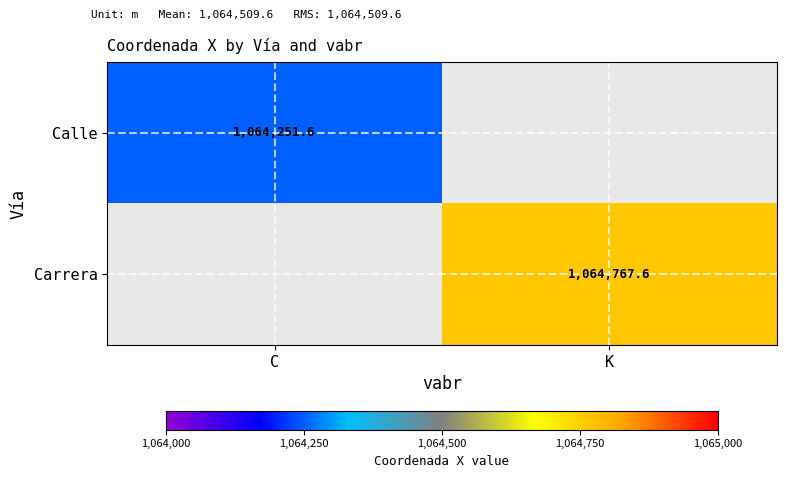

Which category has the highest value in the Carrera series?

C